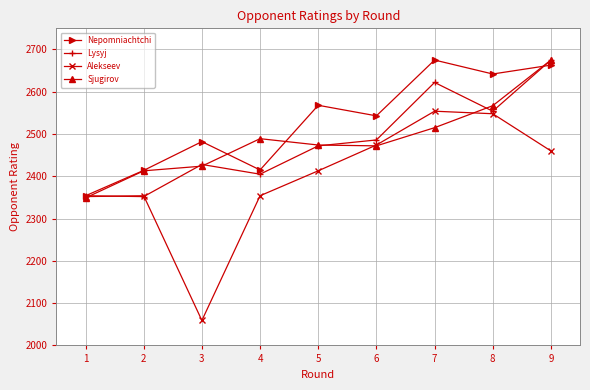

Is this an area chart (filled region under the line)?

No